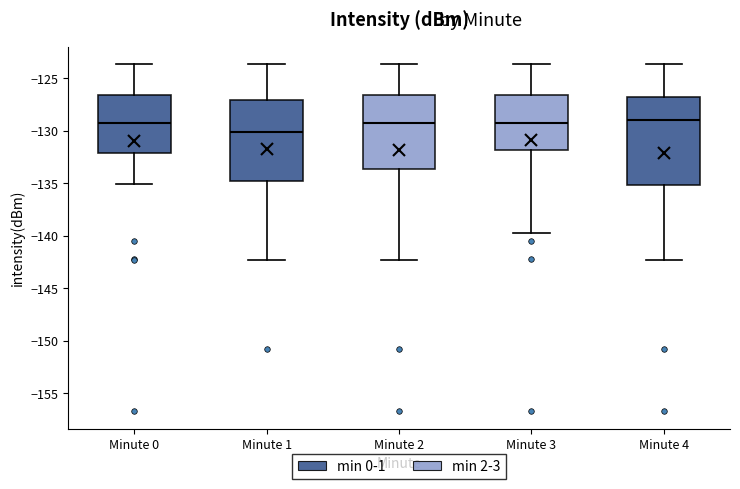

Reading left to right, read every box against the y-axis: the position of its median line, the range the box covers, and the ends of its whiskers. The values are not printed on the chart, so give them approximately, as read against the axis.

Minute 0: median -129.0, box -132.0 to -126.5, whiskers -135.0 to -123.5
Minute 1: median -130.0, box -135.0 to -127.0, whiskers -142.5 to -123.5
Minute 2: median -129.0, box -133.5 to -126.5, whiskers -142.5 to -123.5
Minute 3: median -129.0, box -132.0 to -126.5, whiskers -139.5 to -123.5
Minute 4: median -129.0, box -135.0 to -127.0, whiskers -142.5 to -123.5